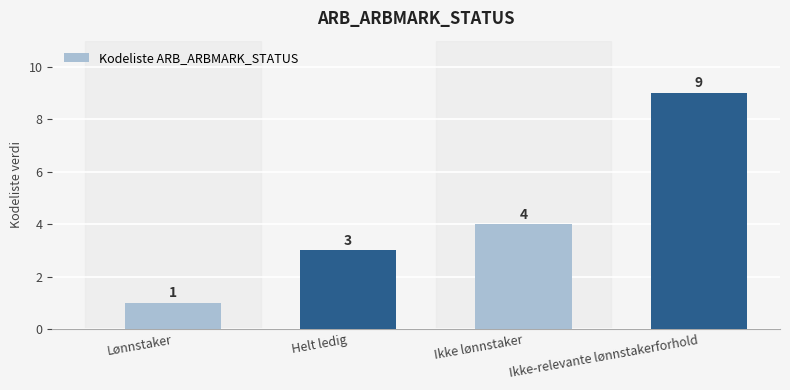

What is the minimum value shown in the chart?

1